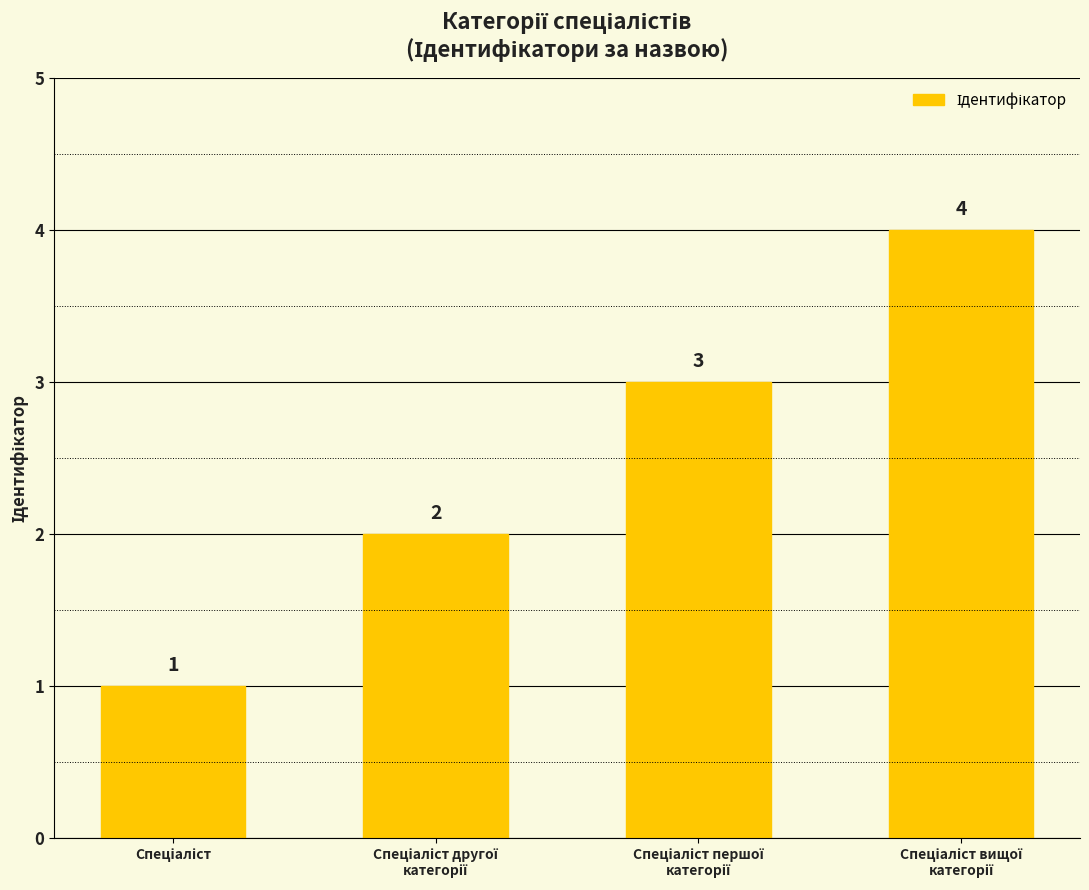

What is the value of the 3rd bar from the left?

3